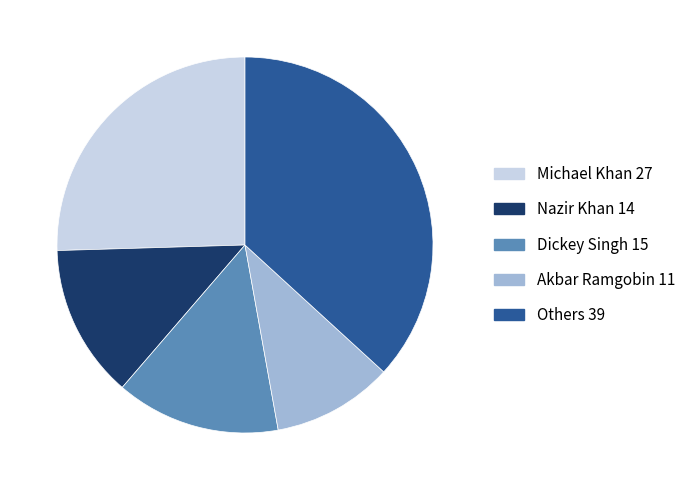

Is the sum of Michael Khan 27 and Dickey Singh 15 greater than half?

No